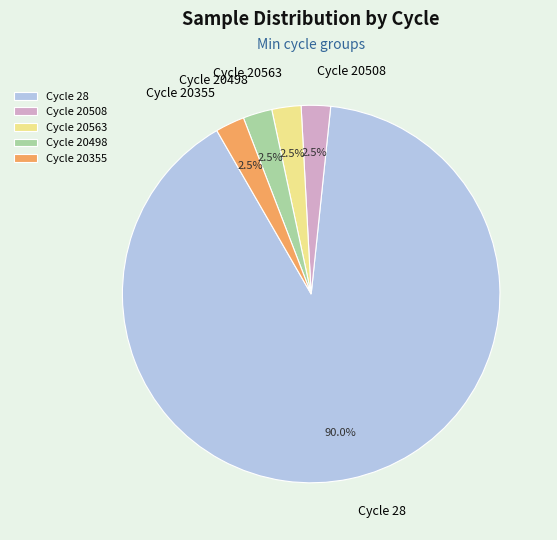

Approximately how many times larger is the value at Cycle 20498 compared to Cycle 20355?

1.0